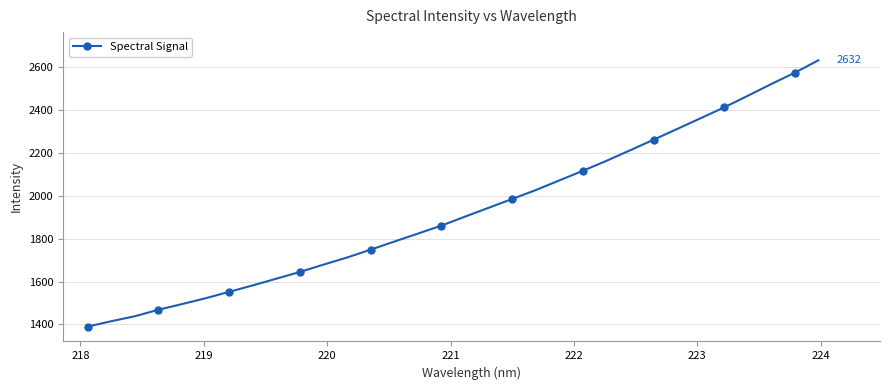

What is the value of the 18th point from the left?

1944.3